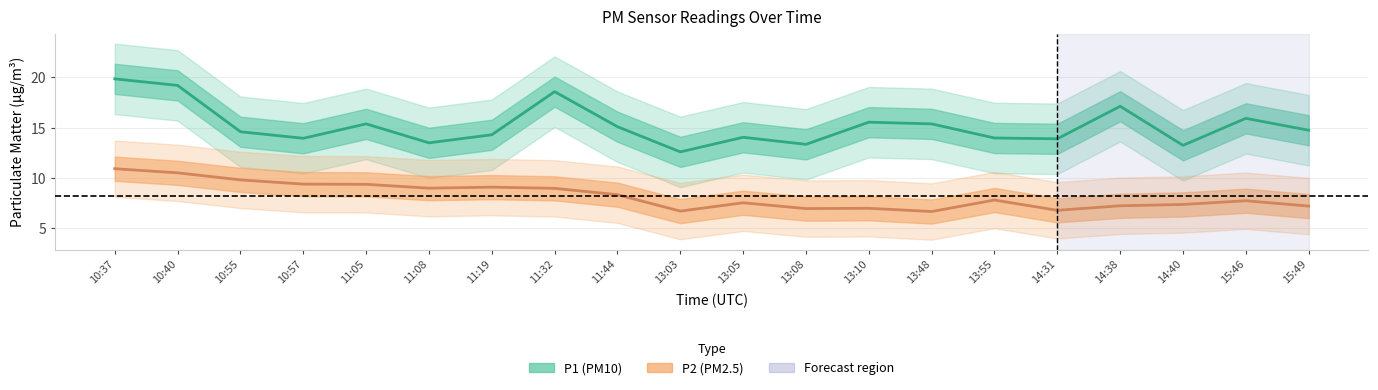

True or false: P1 has more than 1 interior local peaks.

True